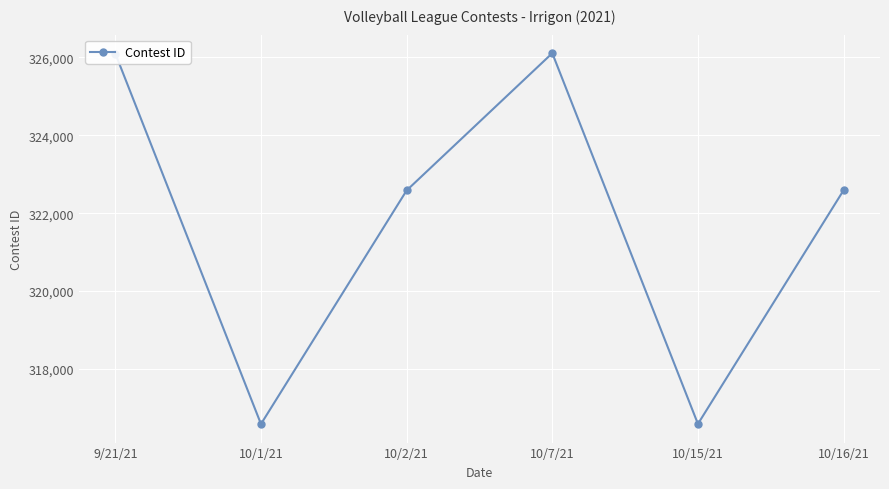

What is the label of the 4th point from the left?

10/7/21